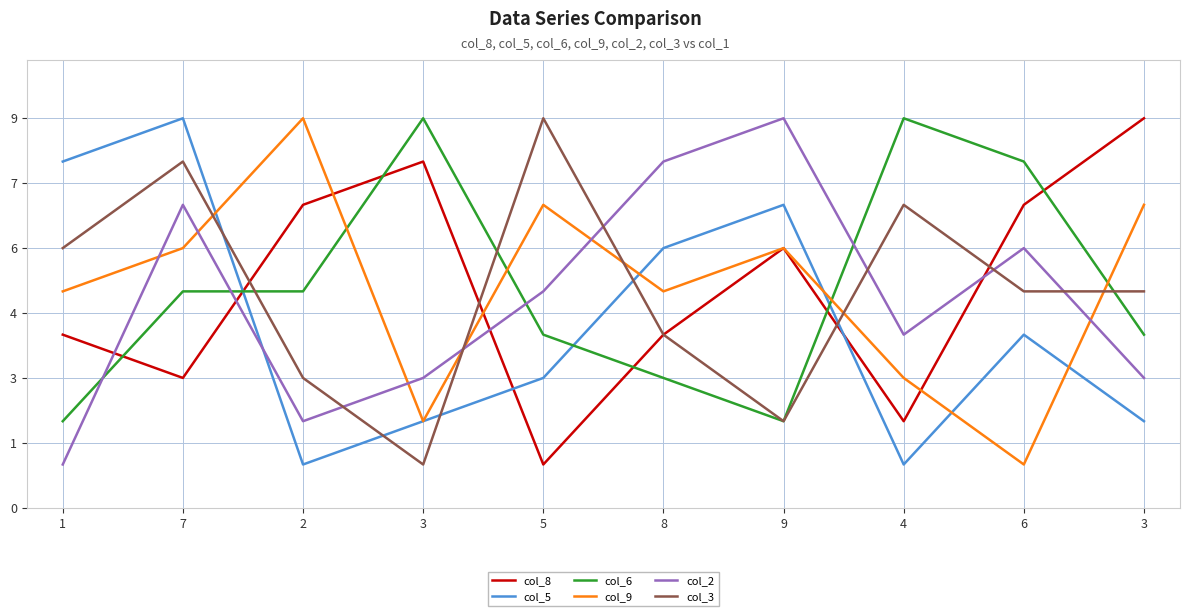

True or false: col_2 has more than 1 interior local peaks.

True